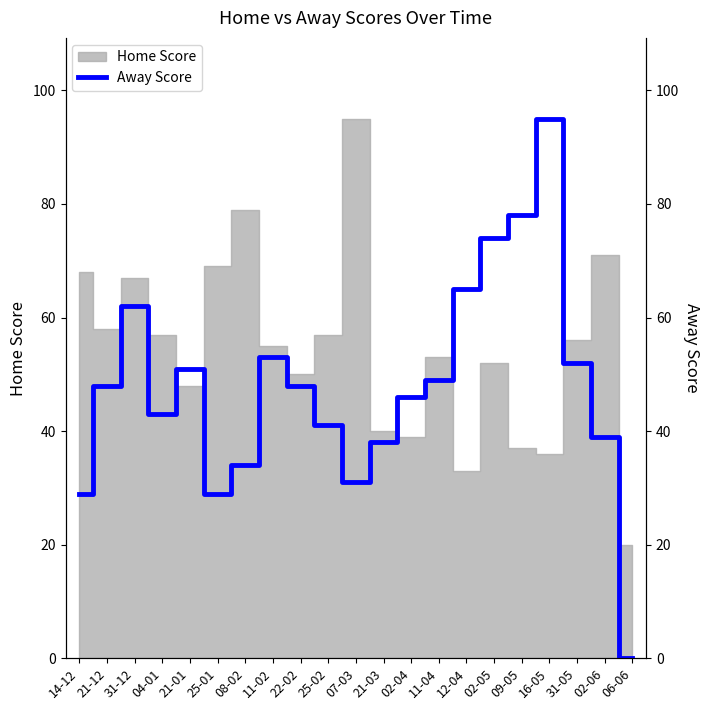

At which label is the value closest to 47?

21-12